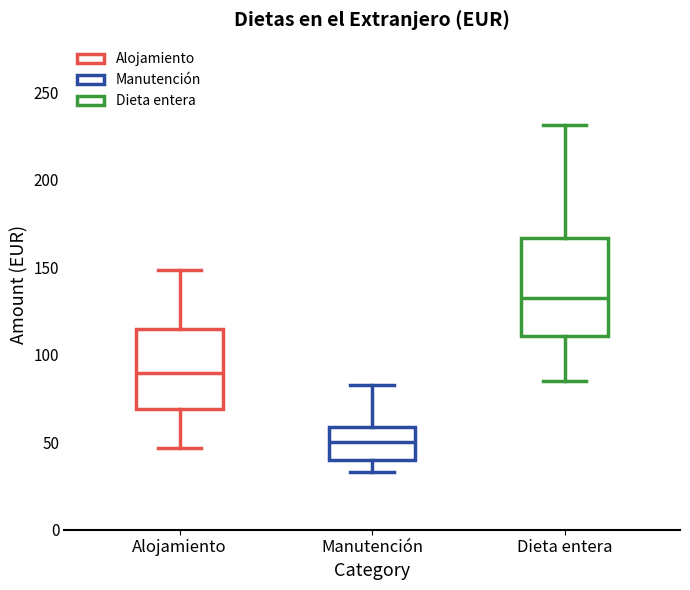

Which box has the highest median line?

Dieta entera